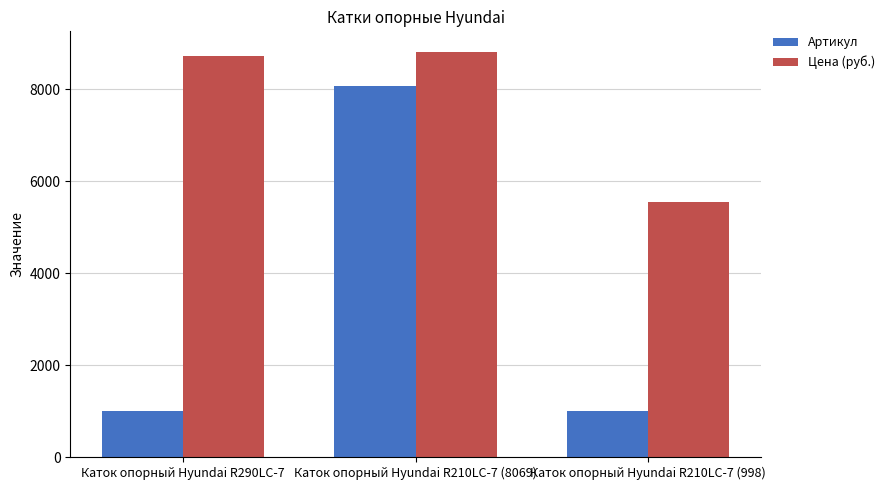

What are all the series names shown in the legend?

Артикул, Цена (руб.)